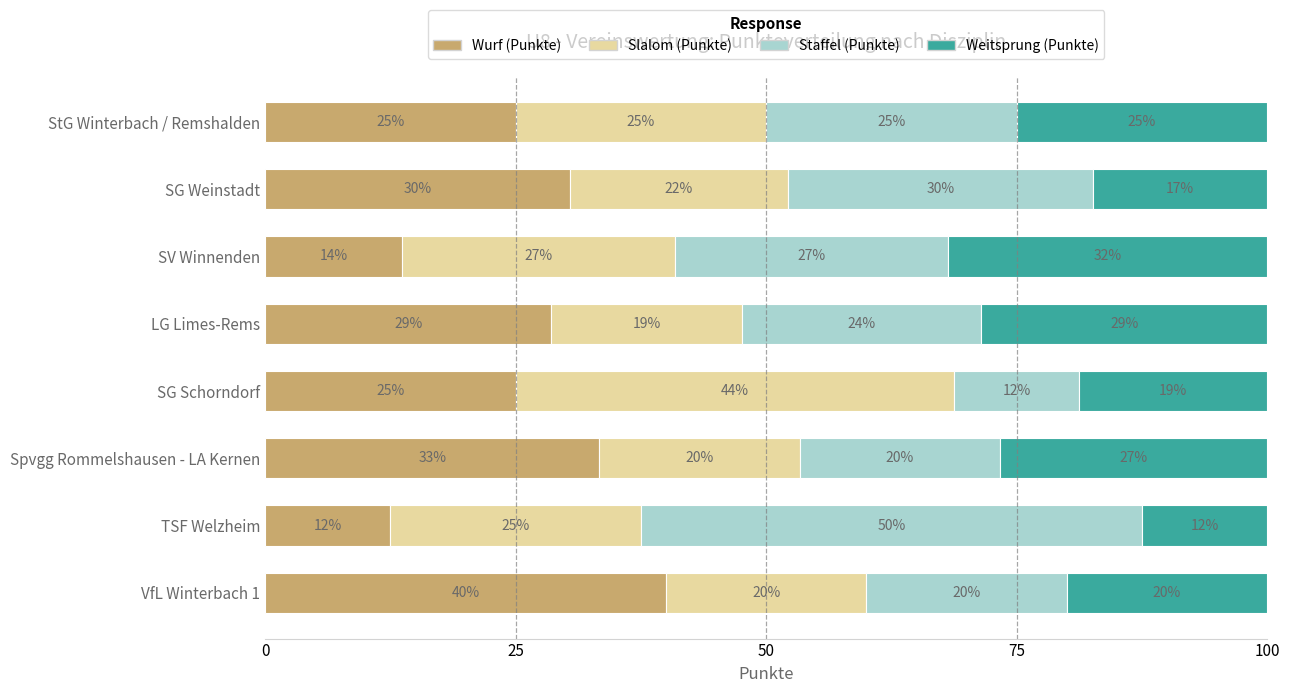

What are all the series names shown in the legend?

Wurf (Punkte), Slalom (Punkte), Staffel (Punkte), Weitsprung (Punkte)